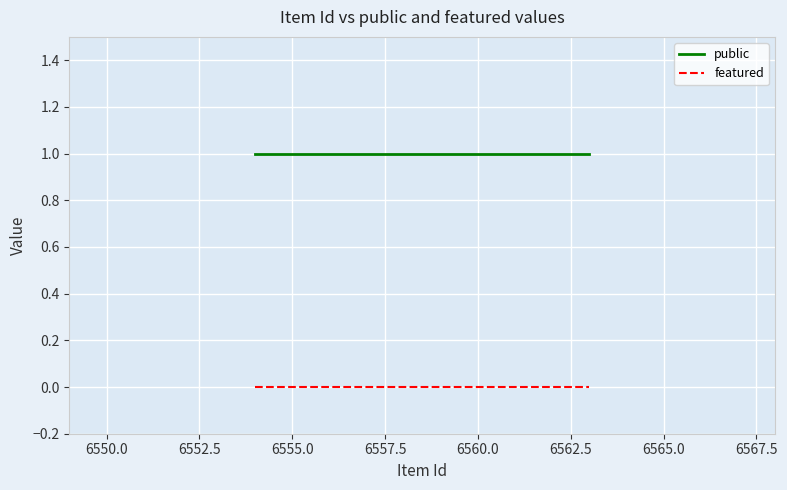

True or false: featured and public cross at least once.

False